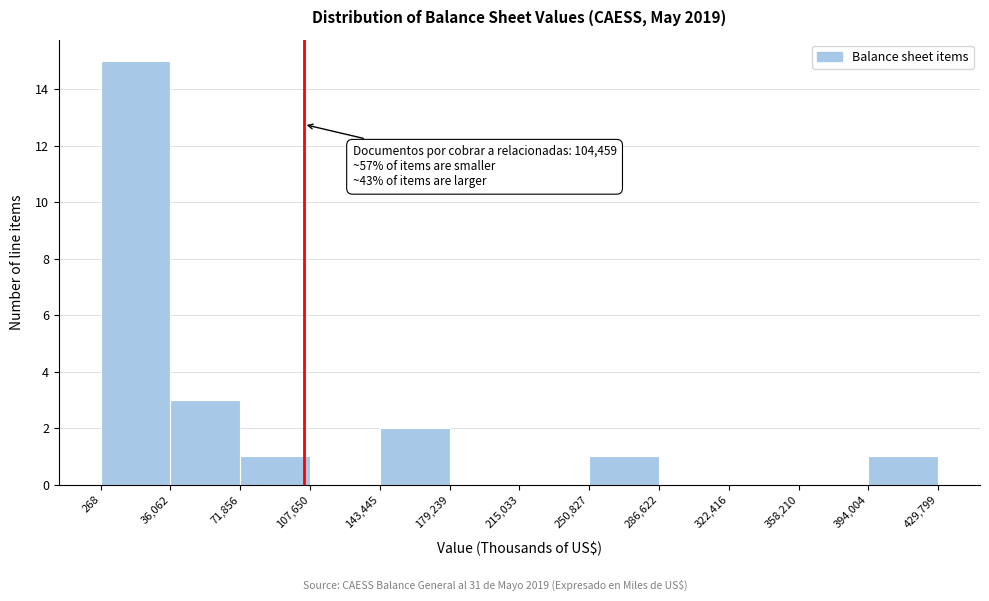

Which range on the x-axis has the tallest bar?

268 to 36,062